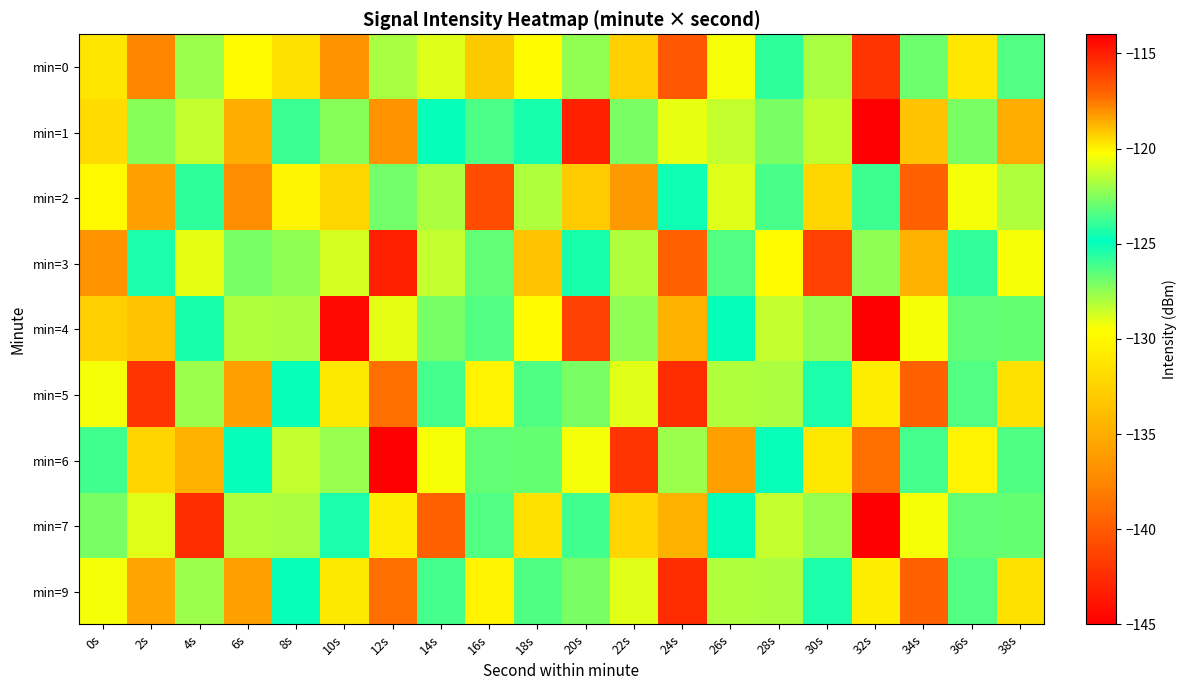

List the series in order of their peak value, lowest first.

min=2, min=0, min=5, min=9, min=1, min=3, min=4, min=6, min=7